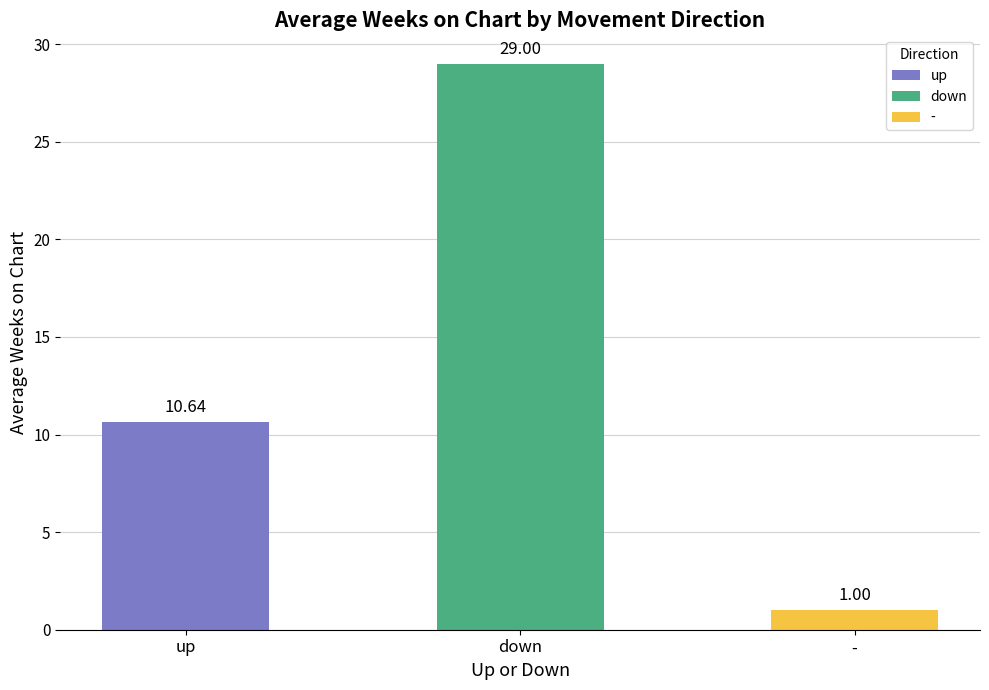

What is the label of the 1st bar from the right?

-